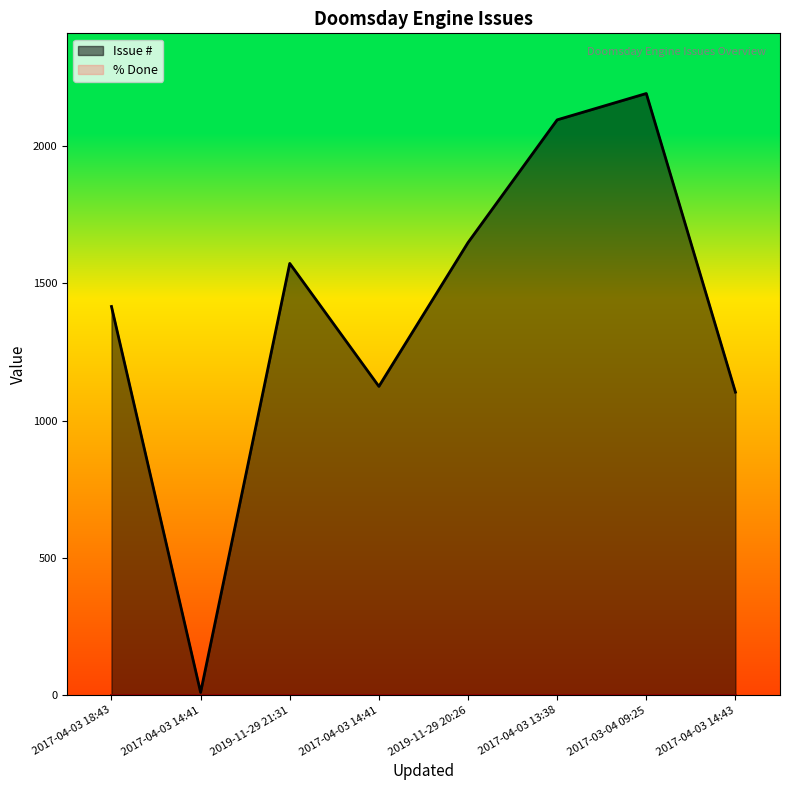

What is the highest value of the Issue # series?

2192